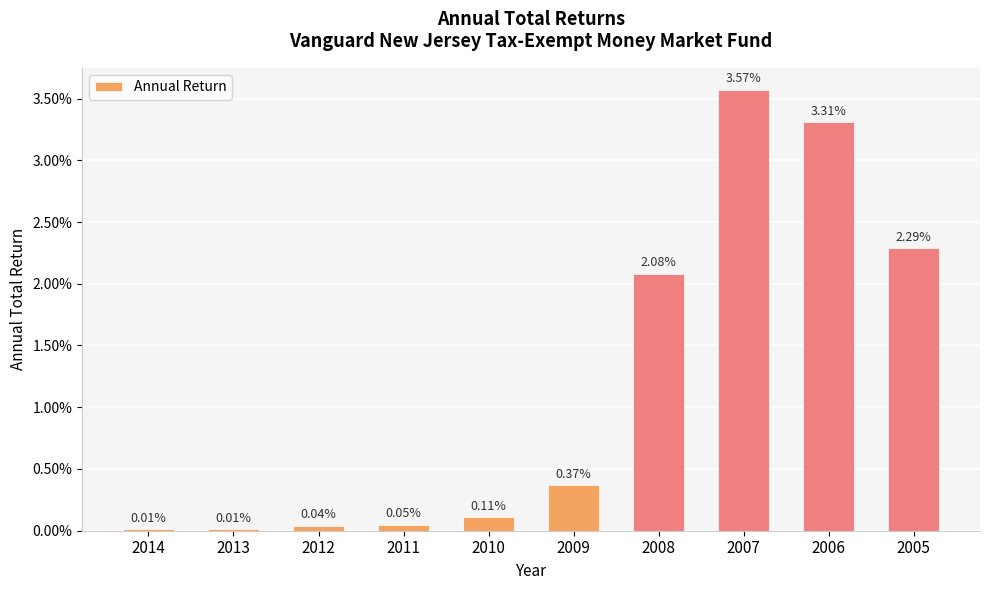

True or false: the data shows 0.0 at 2009.

False